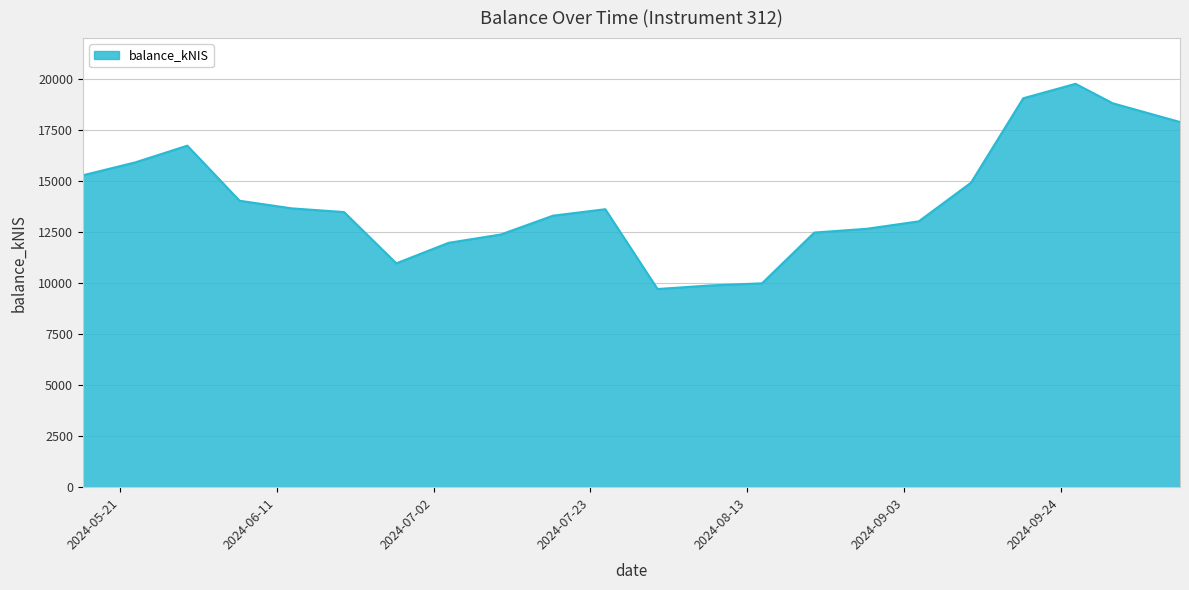

What is the maximum value shown in the chart?

19760.0